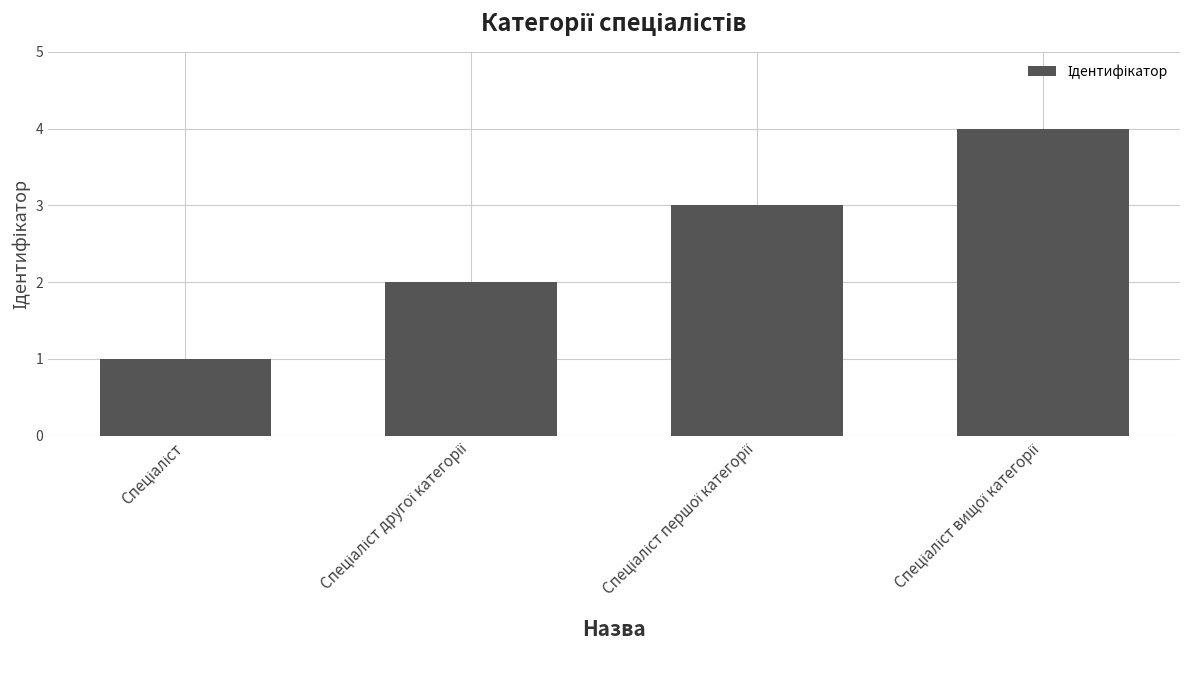

What is the minimum value shown in the chart?

1